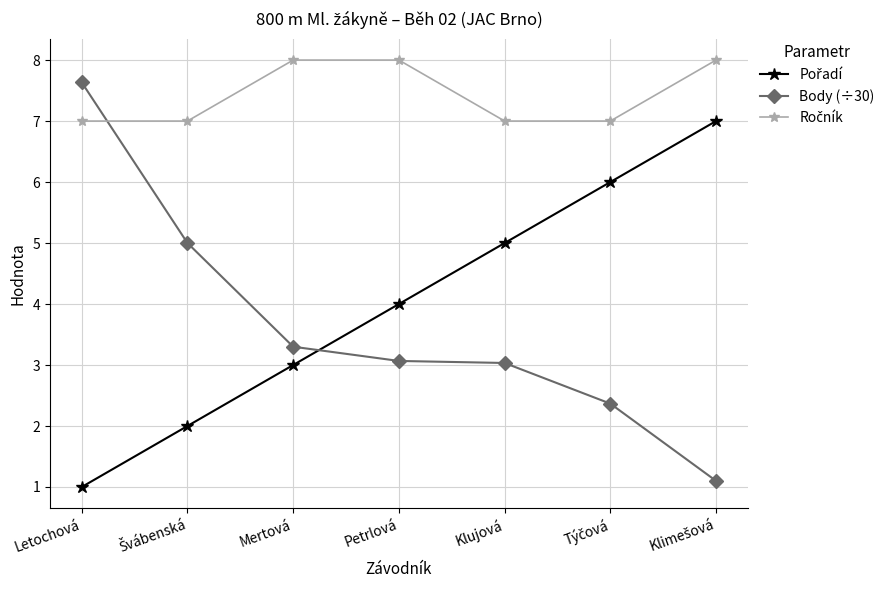

What is the value of the Body (÷30) point at the 5th from the left?

3.0